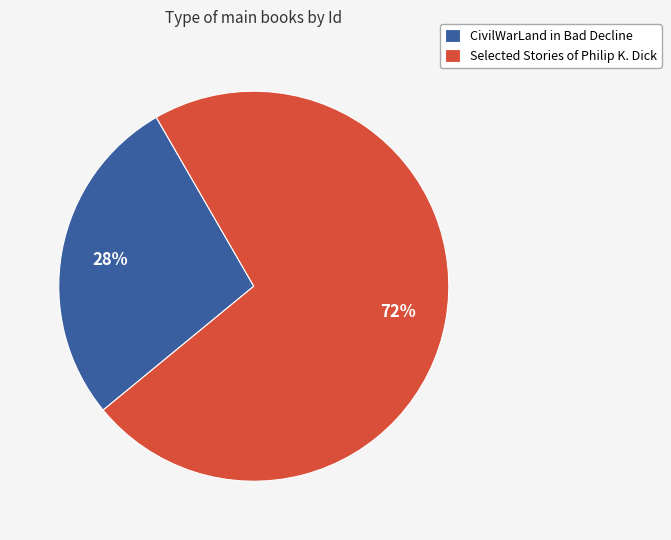

To the nearest percent, what percentage of the pie is CivilWarLand in Bad Decline?

28%